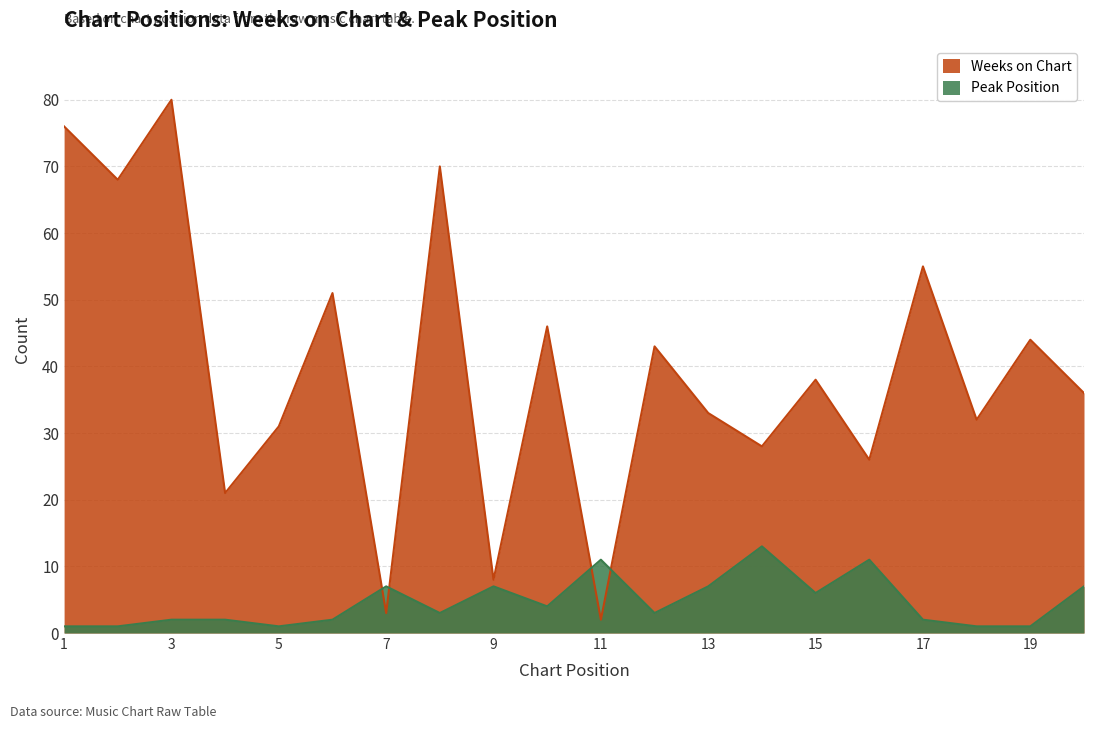

At which category does Weeks on Chart reach its first local peak?

3